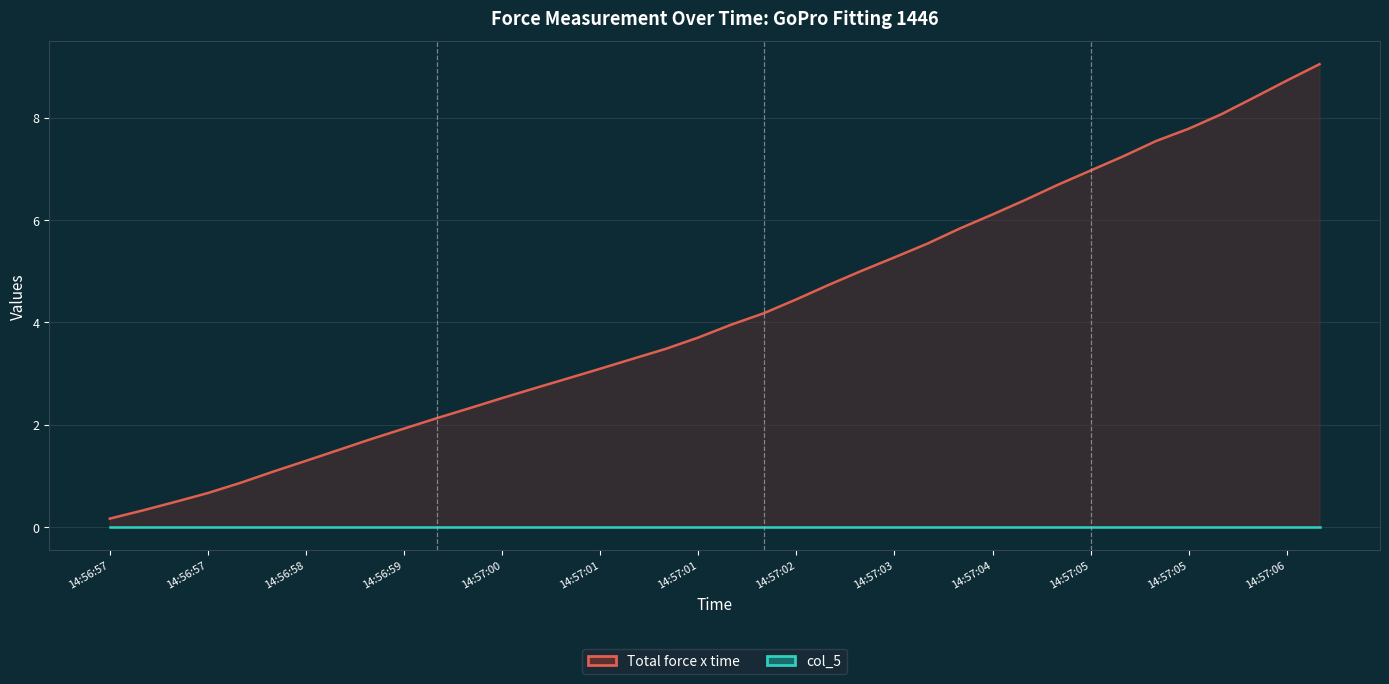

True or false: Total force x time has more than 0 points higher than both neighbors.

False